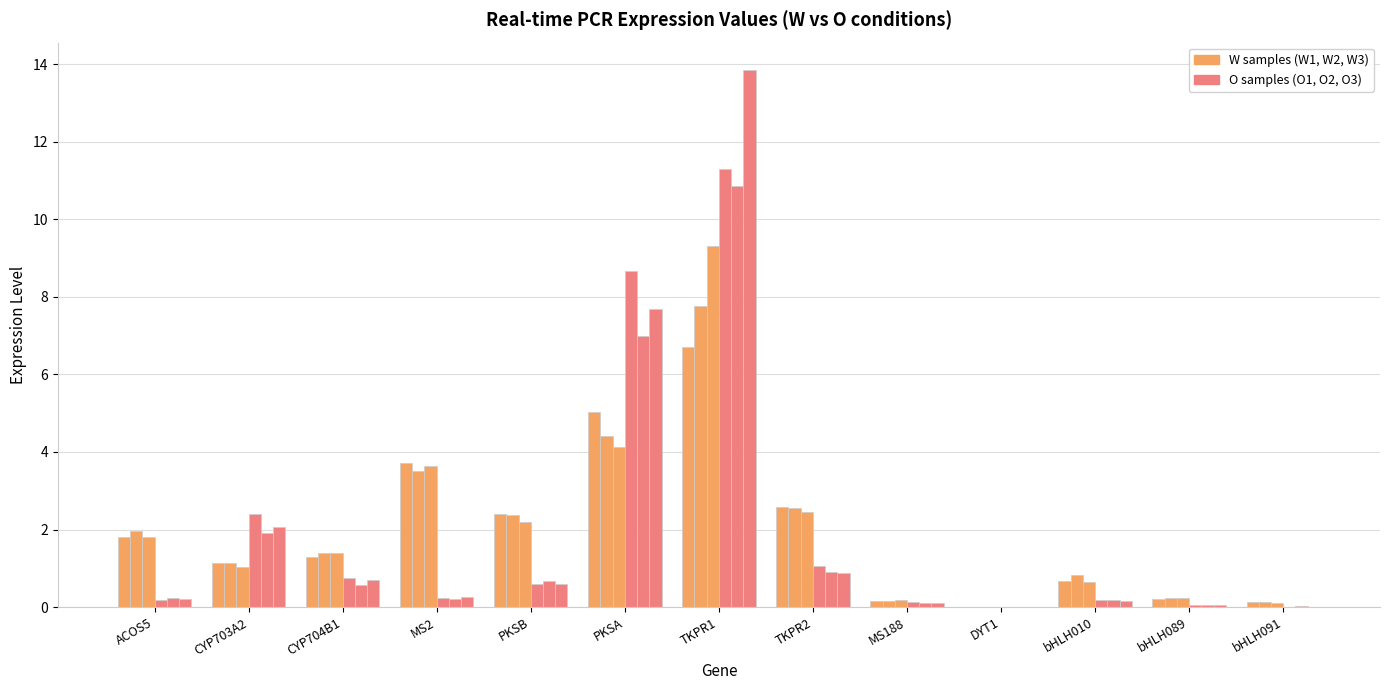

Reading left to right, extract all data points from this chart.

W1: ACOS5=1.8	CYP703A2=1.1	CYP704B1=1.3	MS2=3.7	PKSB=2.4	PKSA=5.0	TKPR1=6.7	TKPR2=2.6	MS188=0.2	DYT1=0.0	bHLH010=0.7	bHLH089=0.2	bHLH091=0.1
W2: ACOS5=2.0	CYP703A2=1.1	CYP704B1=1.4	MS2=3.5	PKSB=2.4	PKSA=4.4	TKPR1=7.8	TKPR2=2.6	MS188=0.2	DYT1=0.0	bHLH010=0.8	bHLH089=0.2	bHLH091=0.1
W3: ACOS5=1.8	CYP703A2=1.0	CYP704B1=1.4	MS2=3.6	PKSB=2.2	PKSA=4.1	TKPR1=9.3	TKPR2=2.5	MS188=0.2	DYT1=0.0	bHLH010=0.6	bHLH089=0.2	bHLH091=0.1
O1: ACOS5=0.2	CYP703A2=2.4	CYP704B1=0.7	MS2=0.2	PKSB=0.6	PKSA=8.7	TKPR1=11.3	TKPR2=1.1	MS188=0.1	DYT1=0.0	bHLH010=0.2	bHLH089=0.1	bHLH091=0.0
O2: ACOS5=0.2	CYP703A2=1.9	CYP704B1=0.6	MS2=0.2	PKSB=0.7	PKSA=7.0	TKPR1=10.9	TKPR2=0.9	MS188=0.1	DYT1=0.0	bHLH010=0.2	bHLH089=0.1	bHLH091=0.0
O3: ACOS5=0.2	CYP703A2=2.1	CYP704B1=0.7	MS2=0.3	PKSB=0.6	PKSA=7.7	TKPR1=13.9	TKPR2=0.9	MS188=0.1	DYT1=0.0	bHLH010=0.1	bHLH089=0.1	bHLH091=0.0